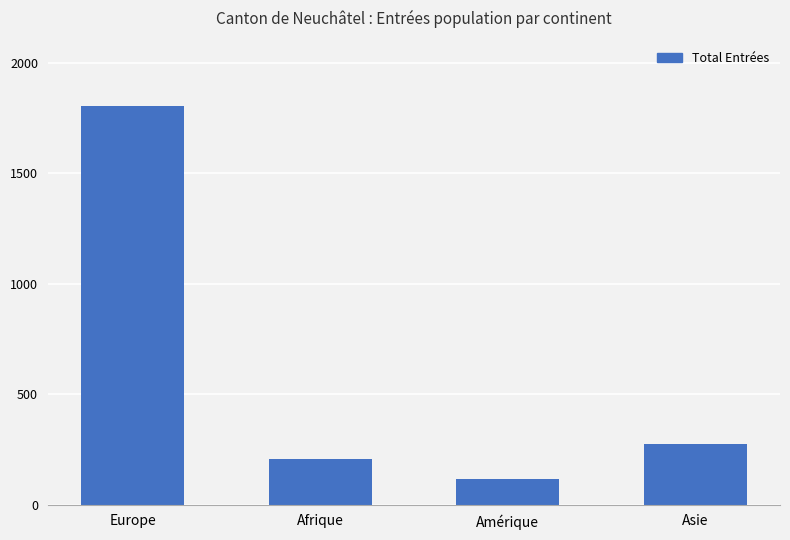

Approximately how many times larger is the value at Asie compared to Europe?

0.2